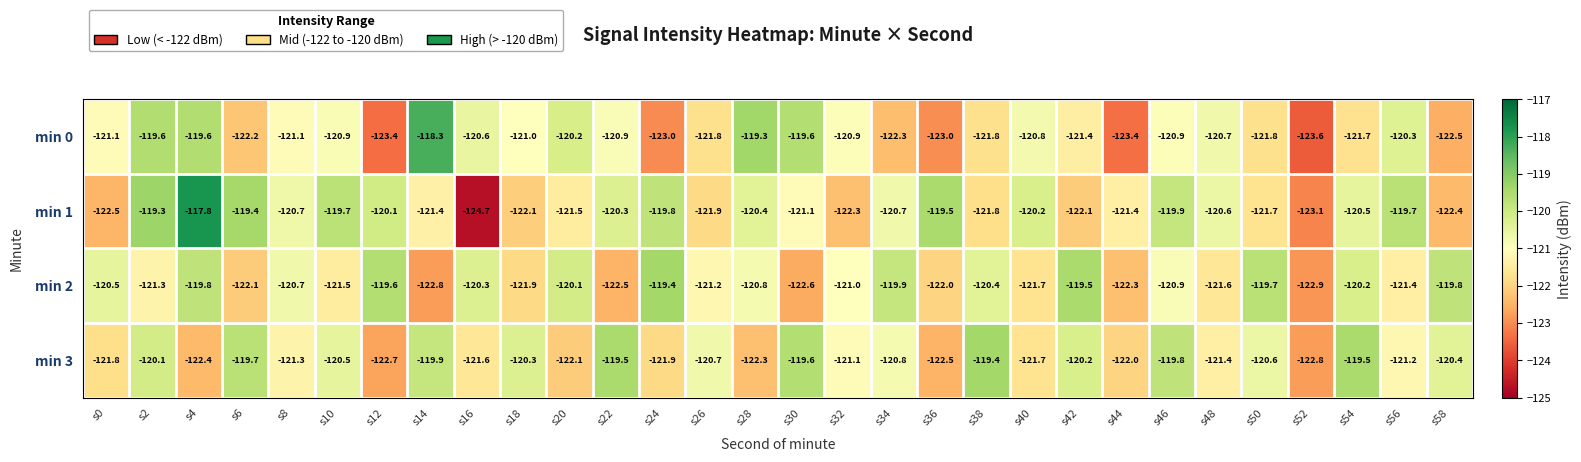

How many data points in min 3 are less than -120?

23